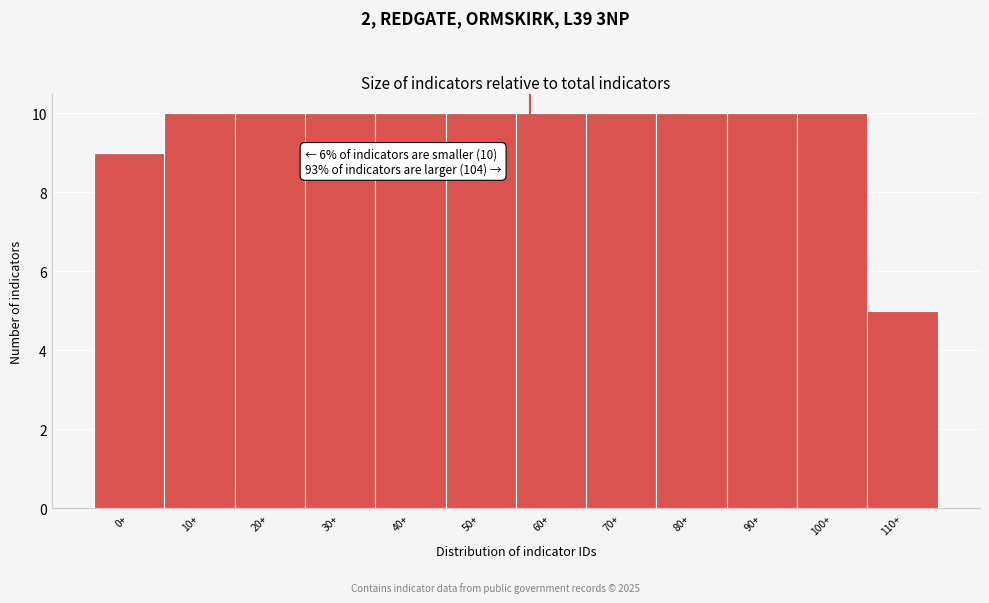

Reading left to right, list all the values displayed in this chart.

9	10	10	10	10	10	10	10	10	10	10	5